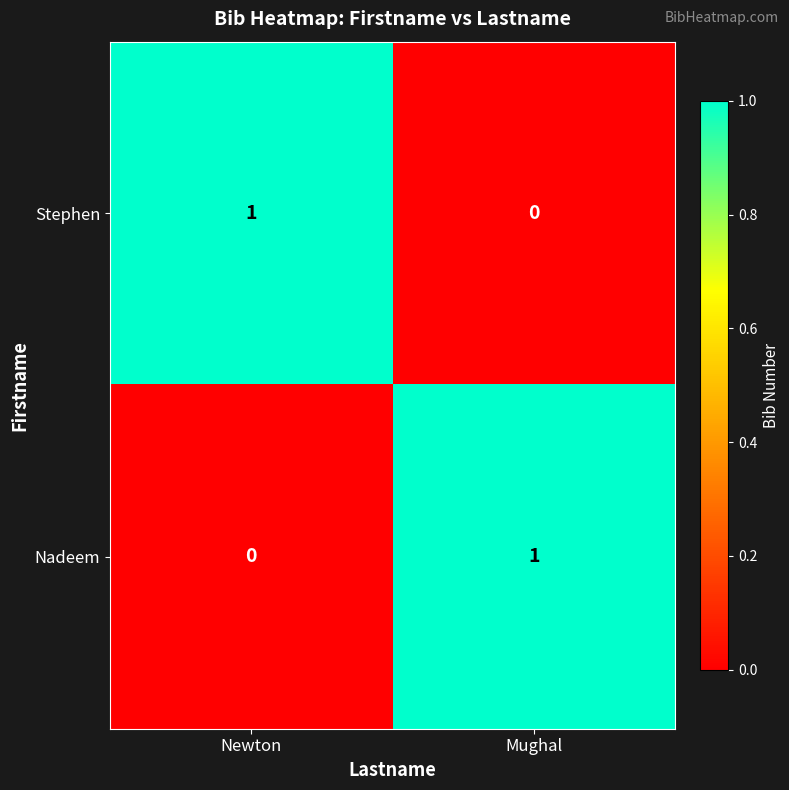

At which label is Stephen closest to 0?

Mughal